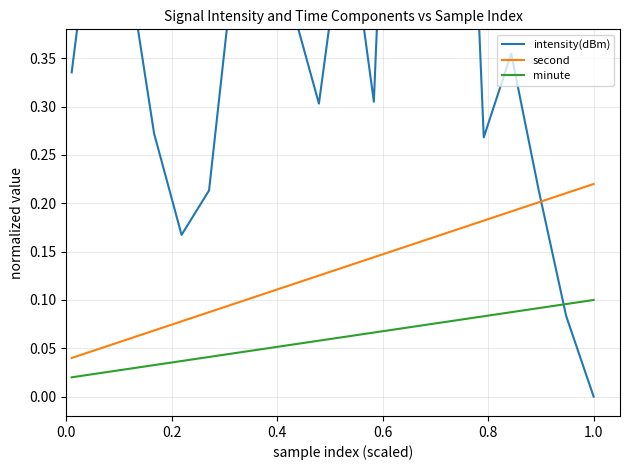

True or false: minute and second intersect in this chart.

False